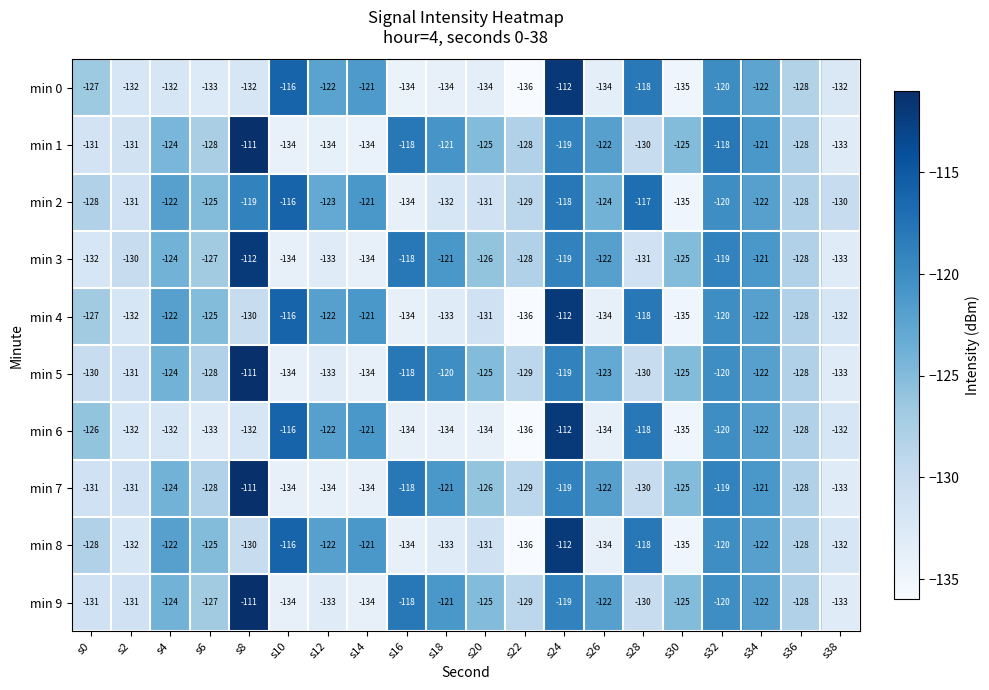

Where is min 2 nearest to the value -125?

s6